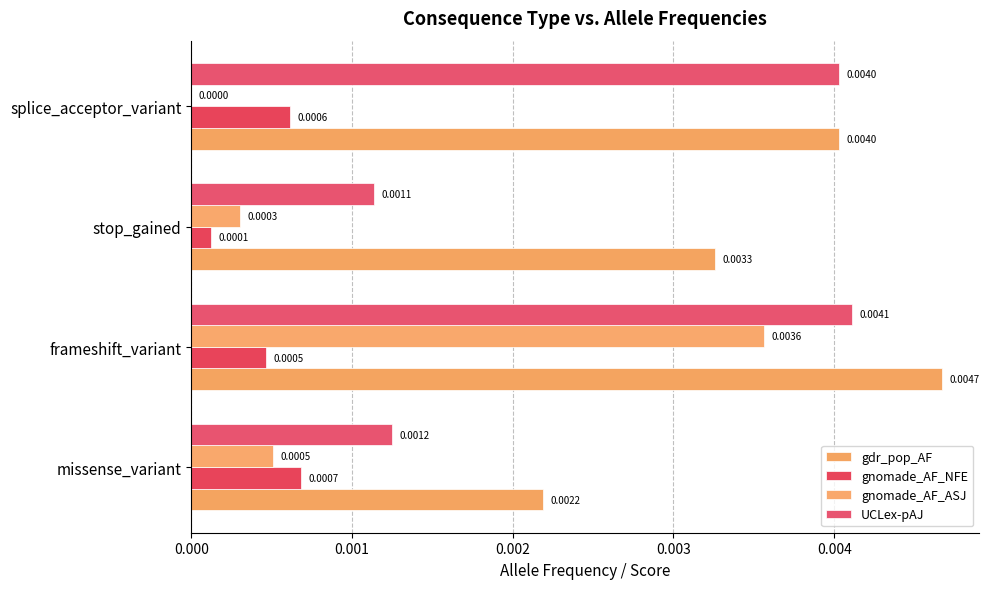

What are all the series names shown in the legend?

gdr_pop_AF, gnomade_AF_NFE, gnomade_AF_ASJ, UCLex-pAJ